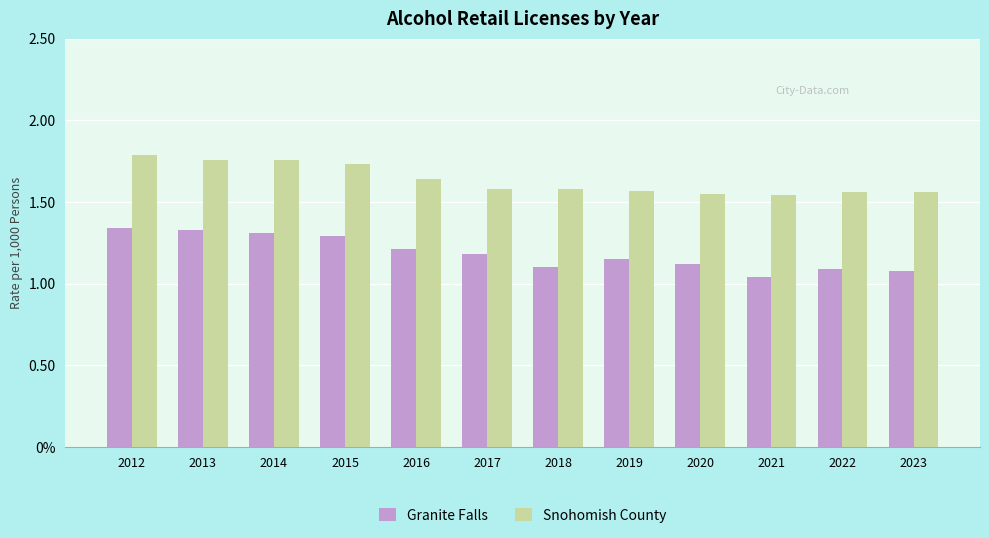

List the series in order of their peak value, highest first.

Snohomish County, Granite Falls